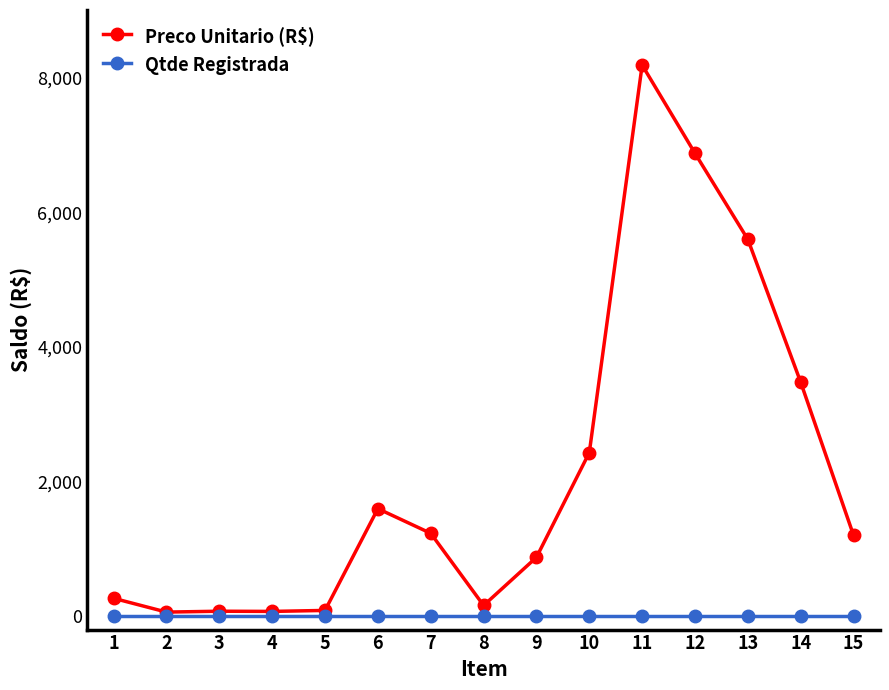

What is the total value across all series at 7?

1230.9